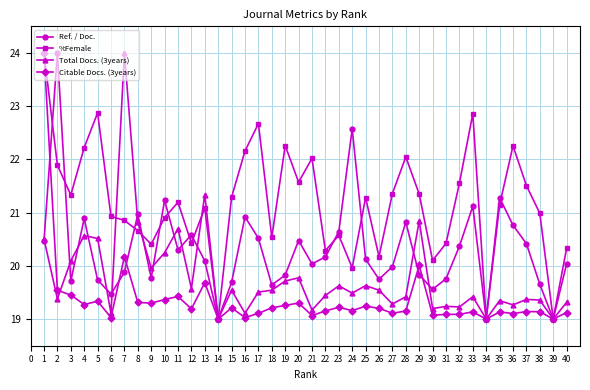

True or false: Ref. / Doc. has more than 1 points higher than both neighbors.

True